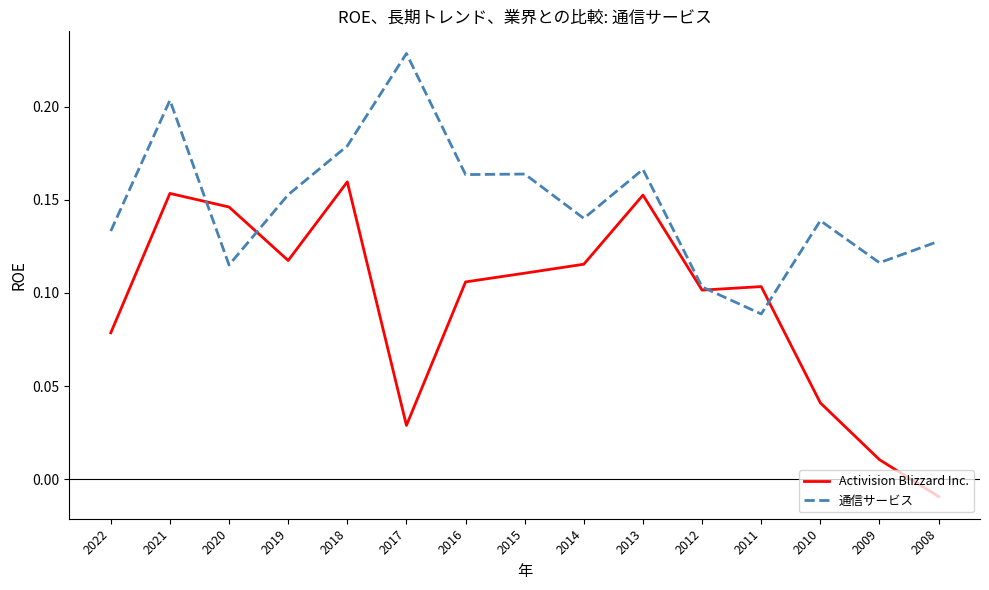

Is the value of 通信サービス at 2021 greater than the value of Activision Blizzard Inc. at 2010?

Yes